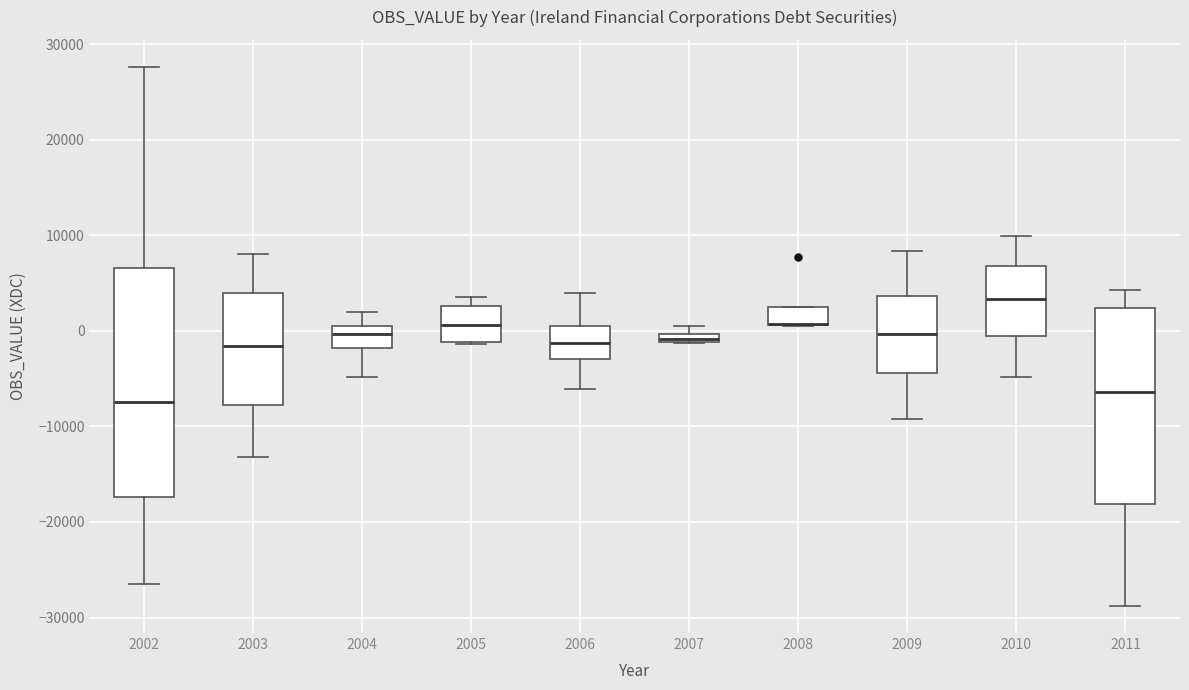

Comparing the boxes themselves (not the whiskers), which one is the tallest?

2002